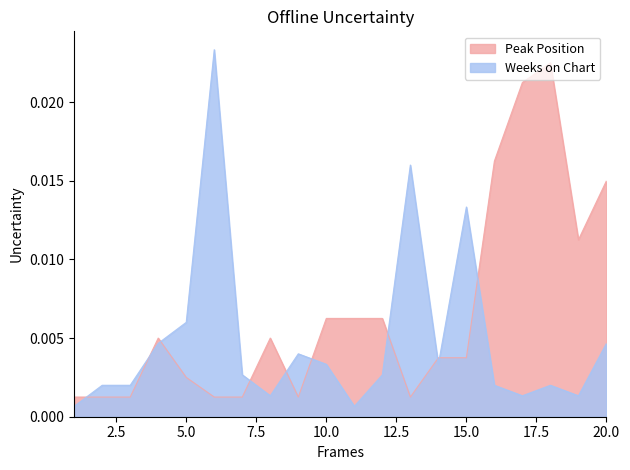

What are all the series names shown in the legend?

Peak Position, Weeks on Chart